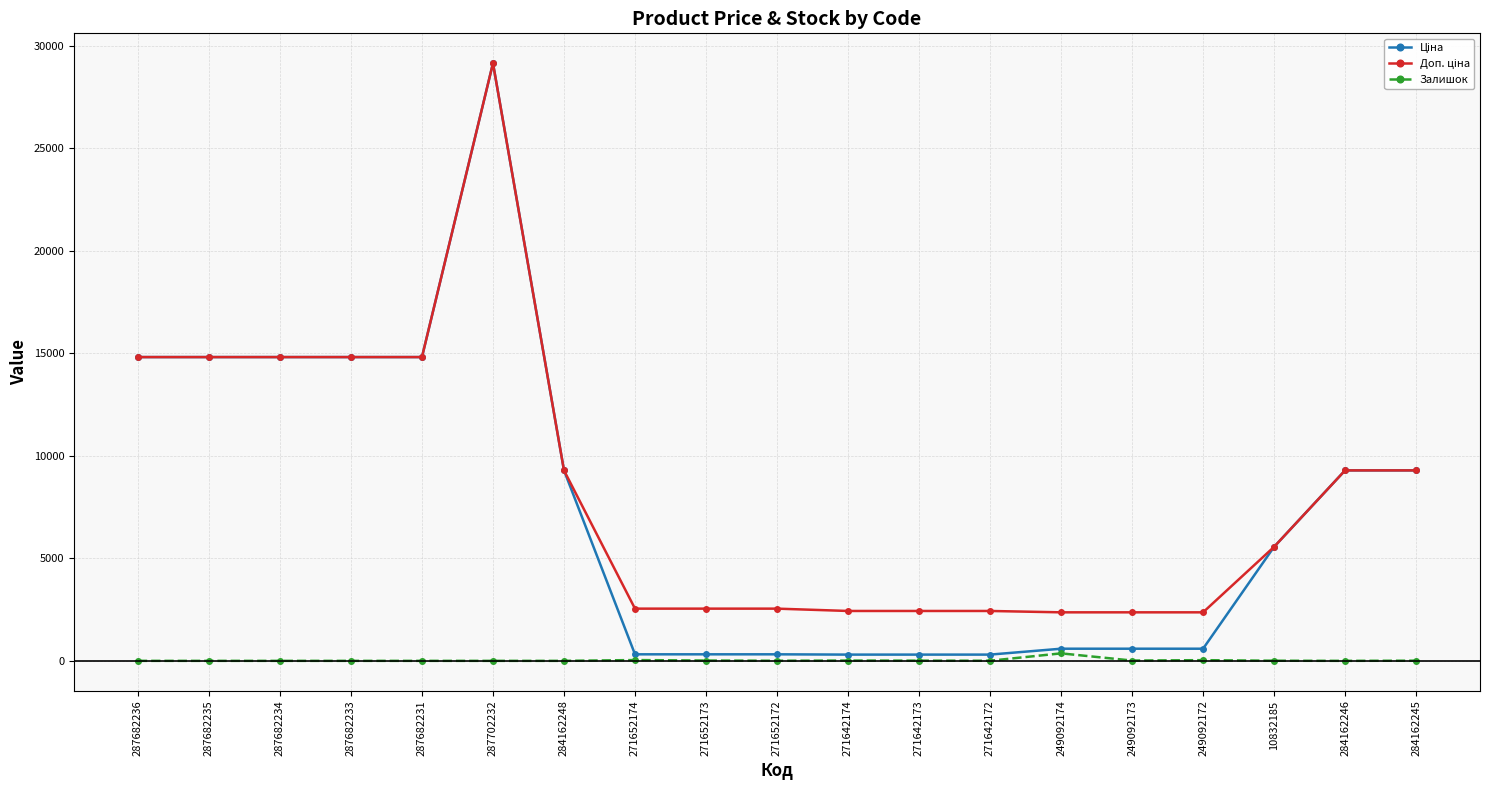

True or false: Залишок has more than 1 points higher than both neighbors.

True